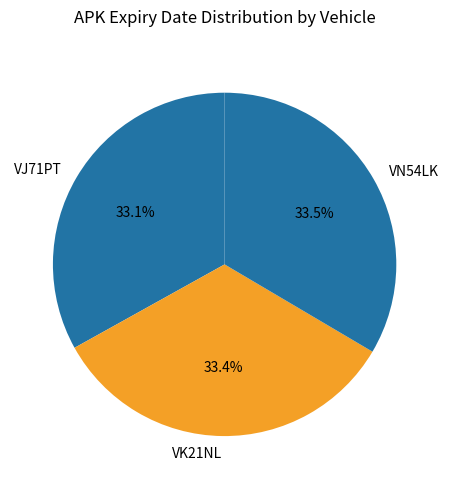

The VK21NL slice represents 33% of the pie. True or false?

True